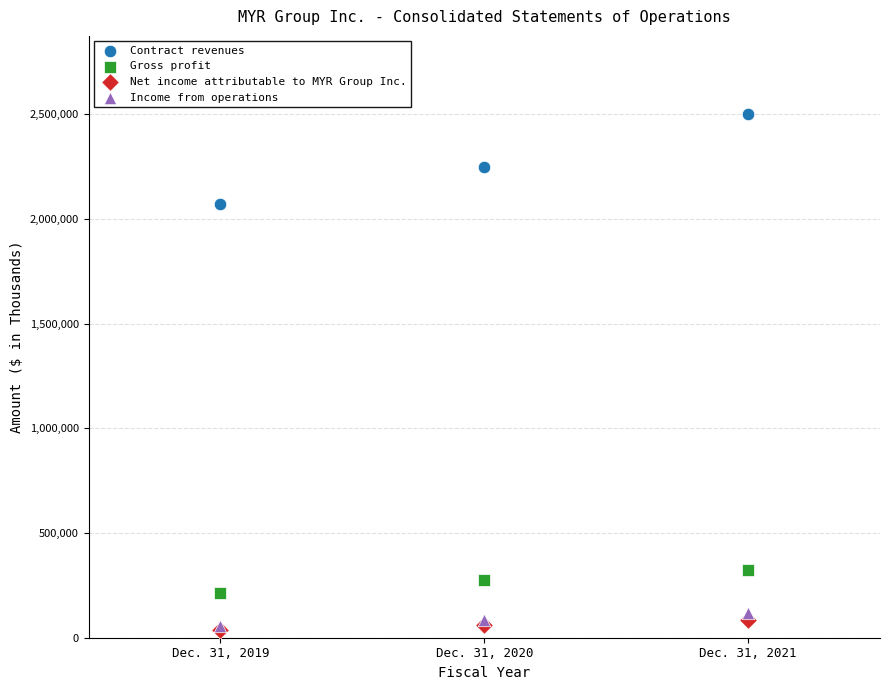

In the Contract revenues series, what Y value is closest to 2284724?

2247392